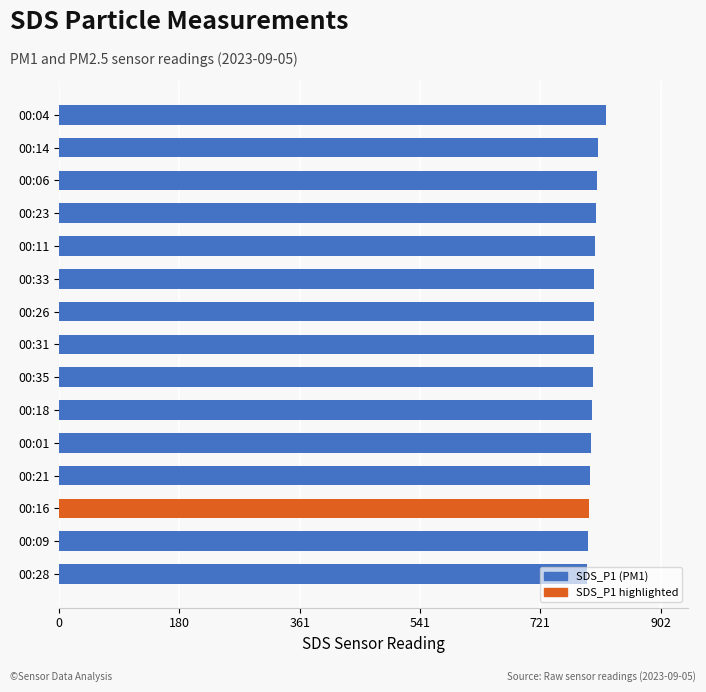

How many bars are there in each group?

2